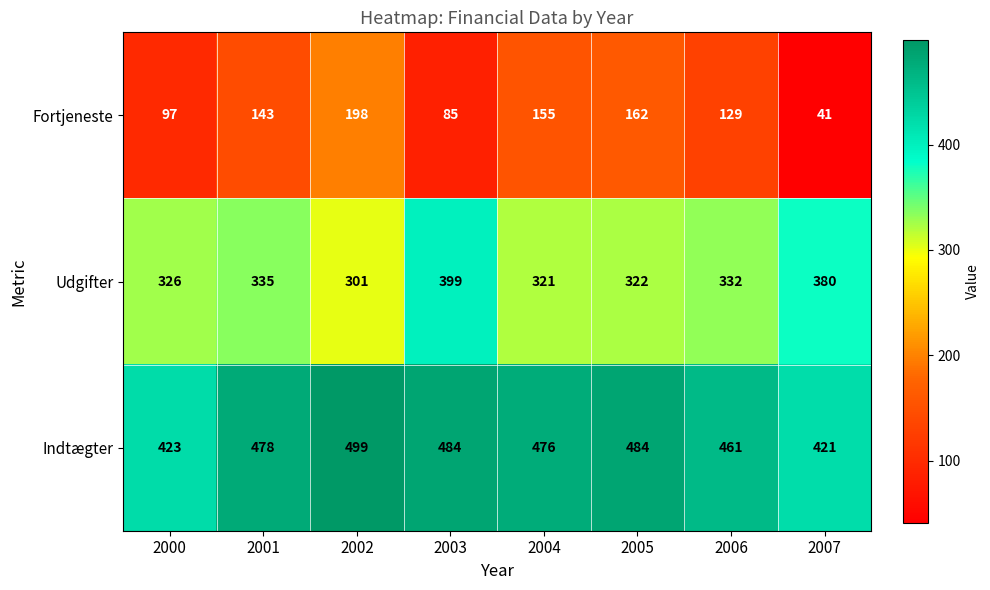

Reading left to right, extract all data points from this chart.

Fortjeneste: 2000=97	2001=143	2002=198	2003=85	2004=155	2005=162	2006=129	2007=41
Udgifter: 2000=326	2001=335	2002=301	2003=399	2004=321	2005=322	2006=332	2007=380
Indtægter: 2000=423	2001=478	2002=499	2003=484	2004=476	2005=484	2006=461	2007=421